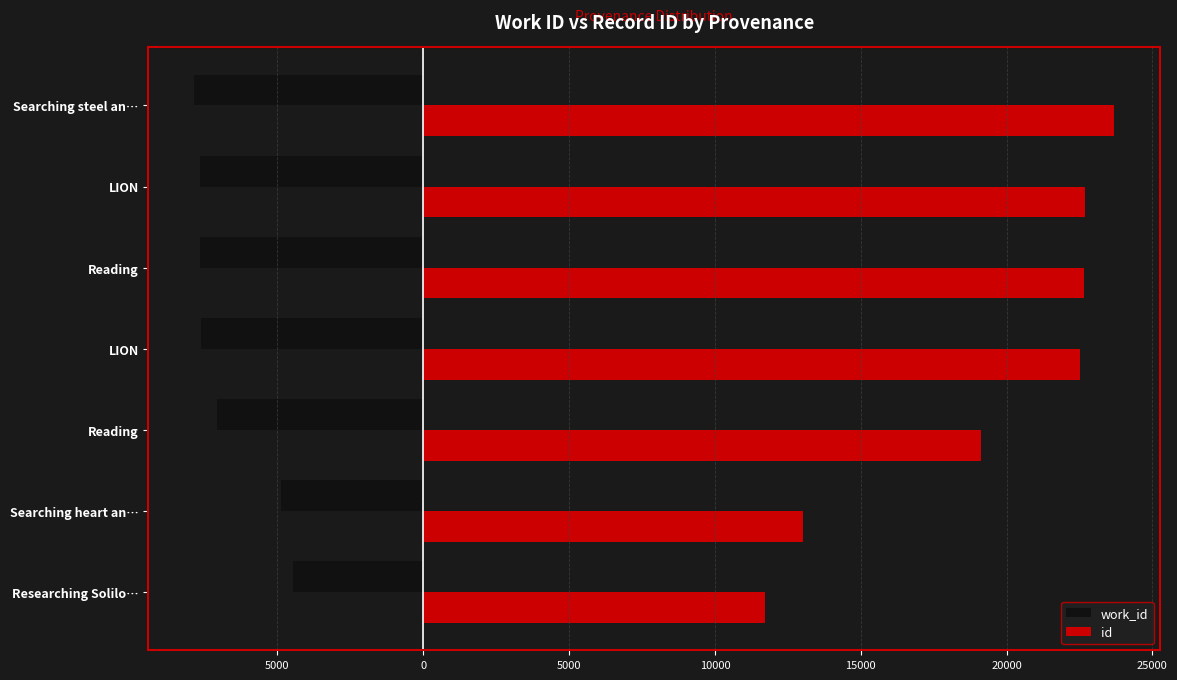

Reading left to right, extract all data points from this chart.

work_id: -4453	-4867	-7080	-7638	-7665	-7669	-7846
id: 11730	13020	19128	22508	22640	22676	23681